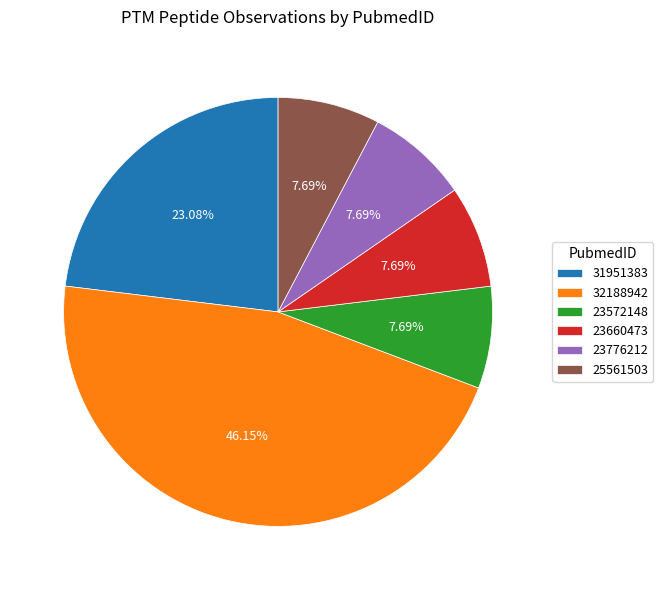

How many slices are in this pie chart?

6